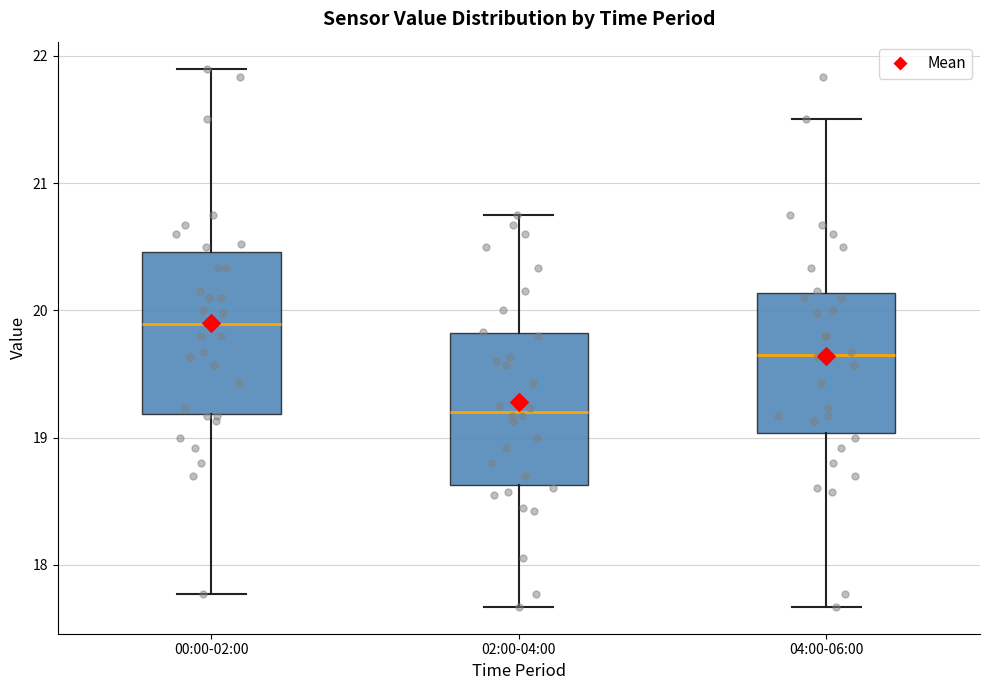

Which box's median line is the highest?

00:00-02:00